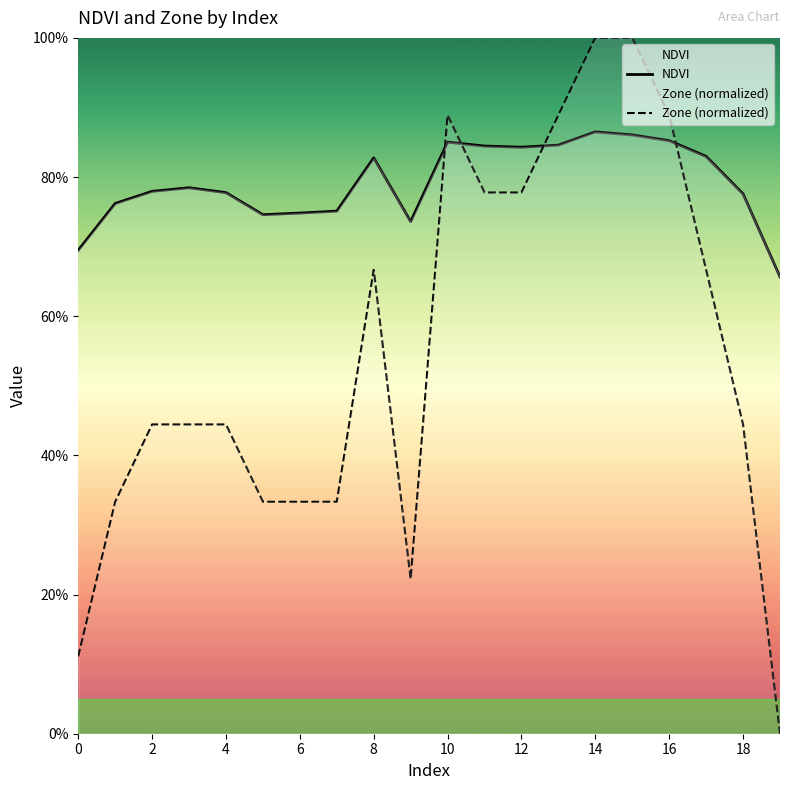

What is the value of the NDVI point at the 16th from the left?

0.9